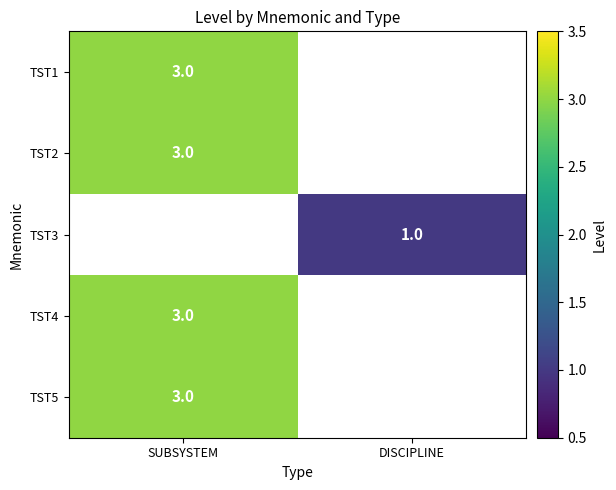

The value of TST2 at SUBSYSTEM is 2. True or false?

False